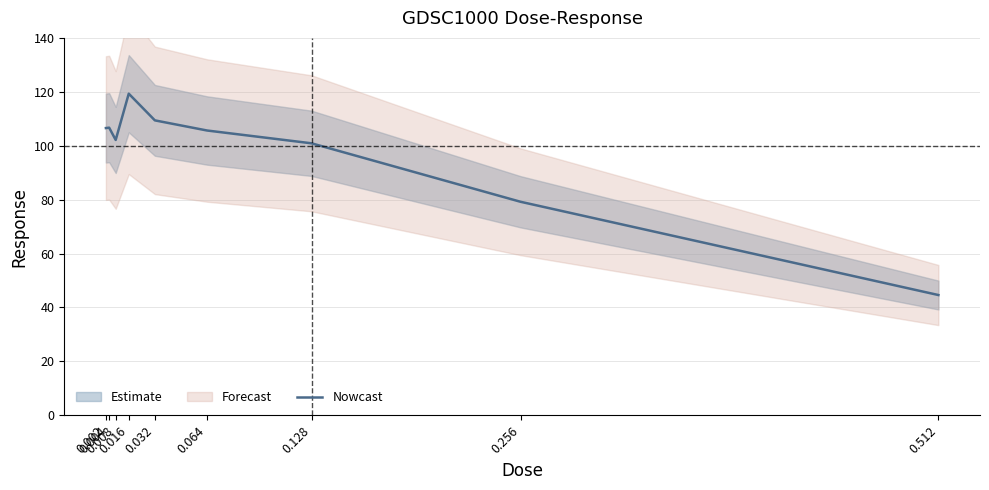

What is the sum of all values?

874.5